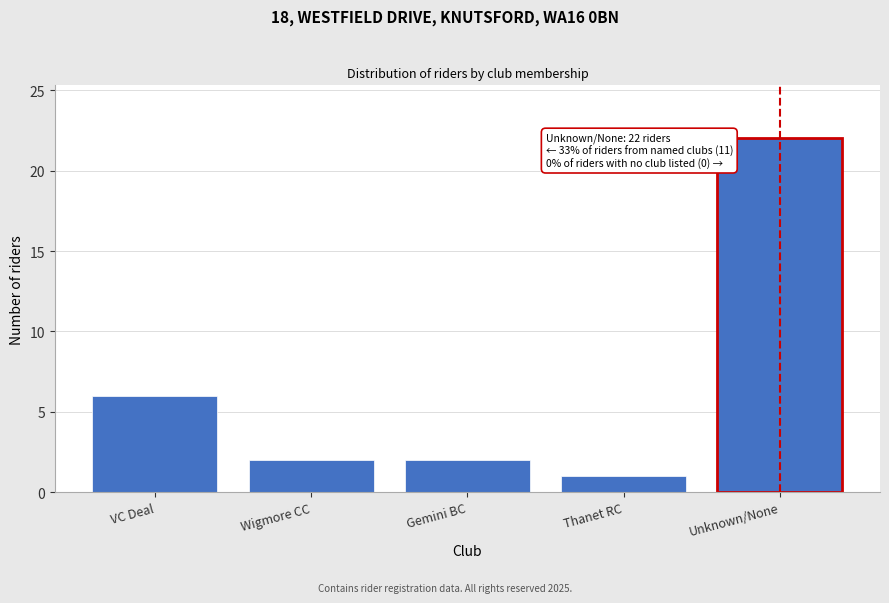

Reading left to right, transcribe all the data shown in this chart.

6	2	2	1	22